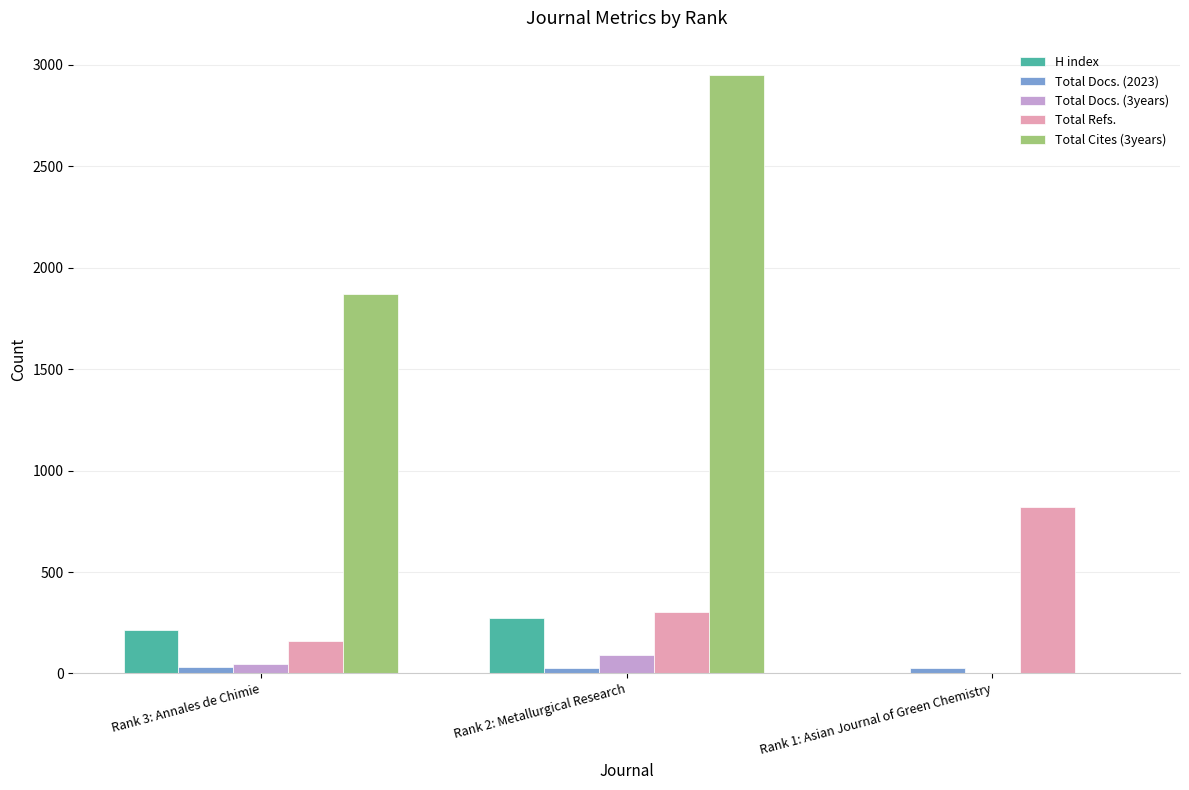

Which label corresponds to the largest value in the chart?

Rank 2: Metallurgical Research